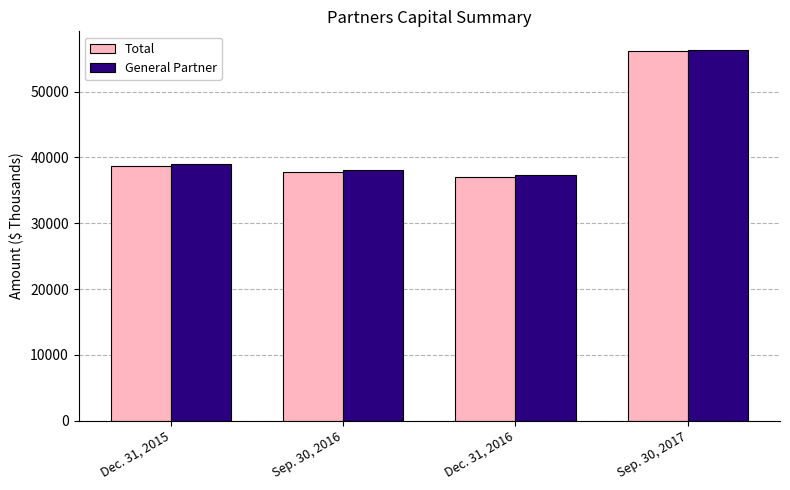

What is the sum of the Total values at Sep. 30, 2017 and Dec. 31, 2015?

94812